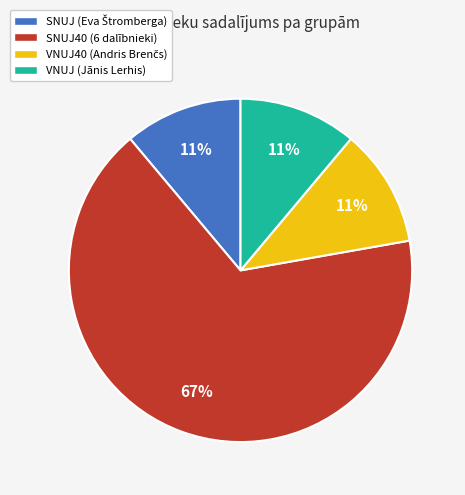

Does any single category account for the majority?

Yes